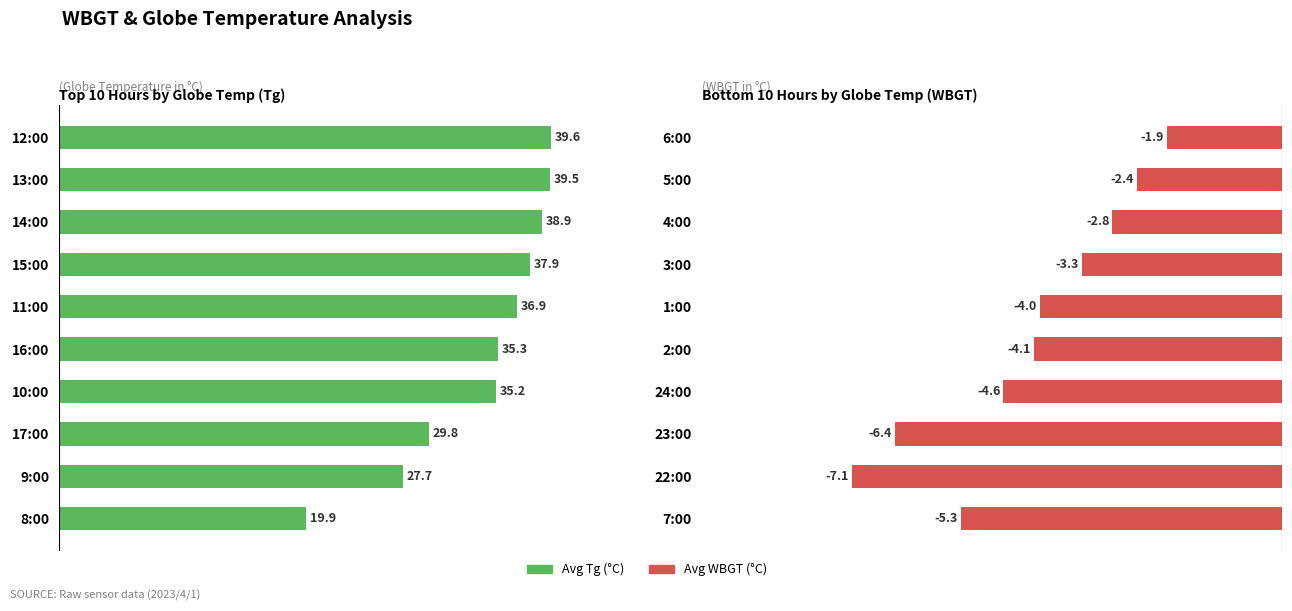

What position from the left is 6?

7